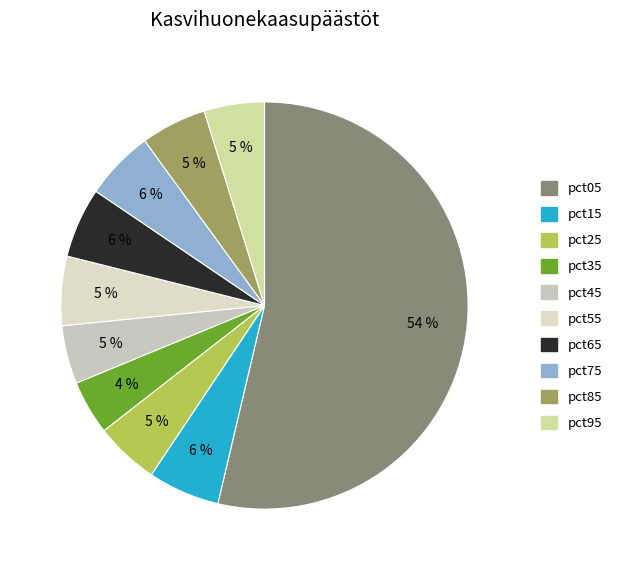

Is there a majority slice in this chart?

Yes